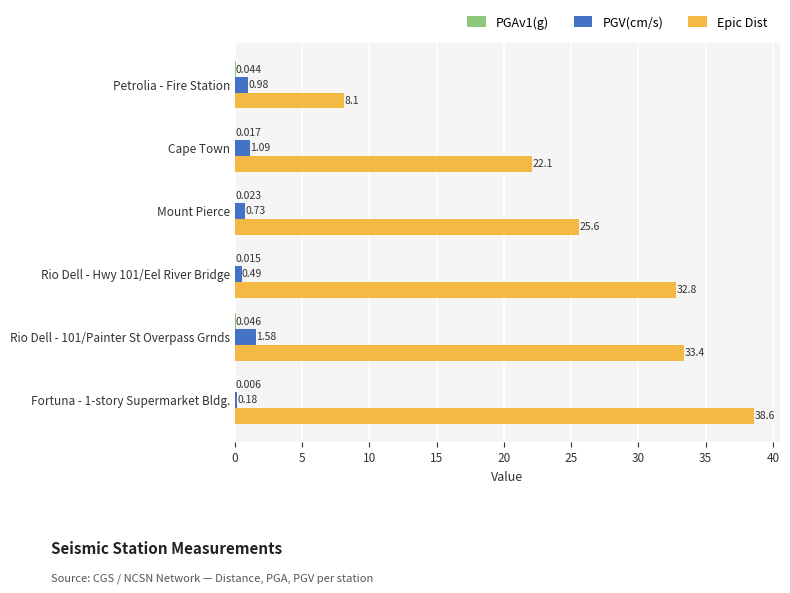

Between Rio Dell - 101/Painter St Overpass Grnds and Fortuna - 1-story Supermarket Bldg., which series saw the biggest shift?

Epic Dist